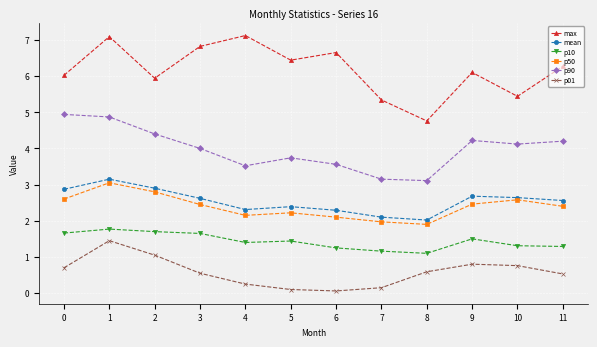

Which series has the largest total across all categories?

max